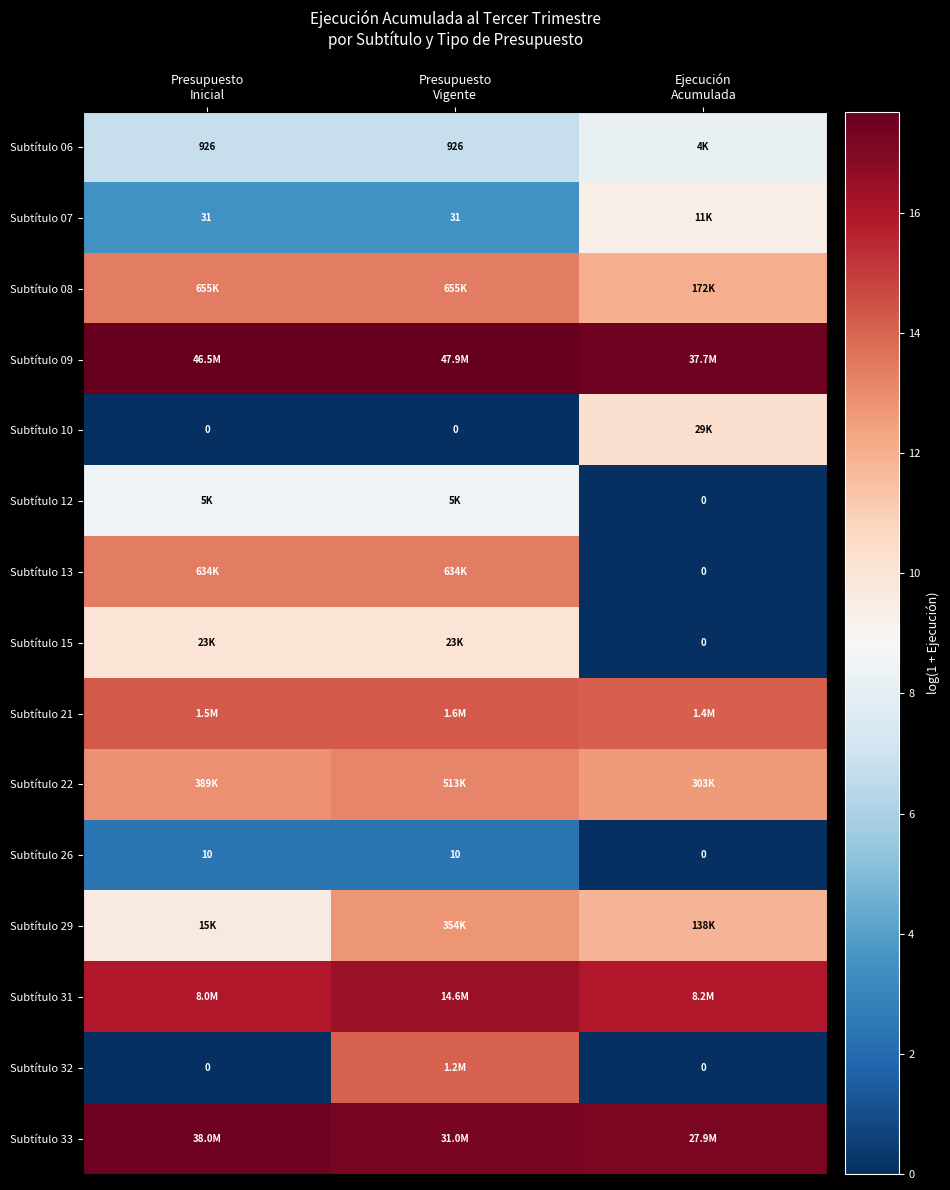

What is the sum of the Subtítulo 26 values at Presupuesto Vigente and Presupuesto Inicial?

4.8